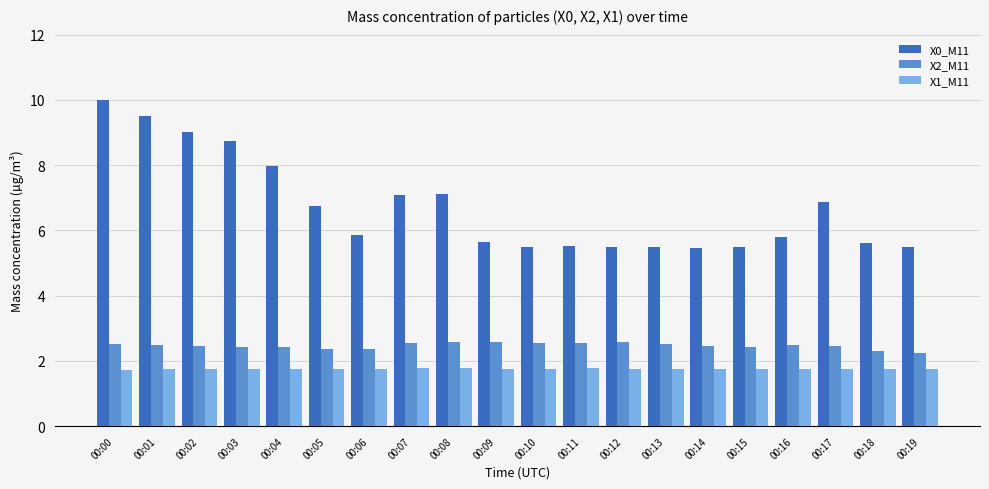

What is the difference between the second highest and minimum values in the X2_M11 series?

0.3